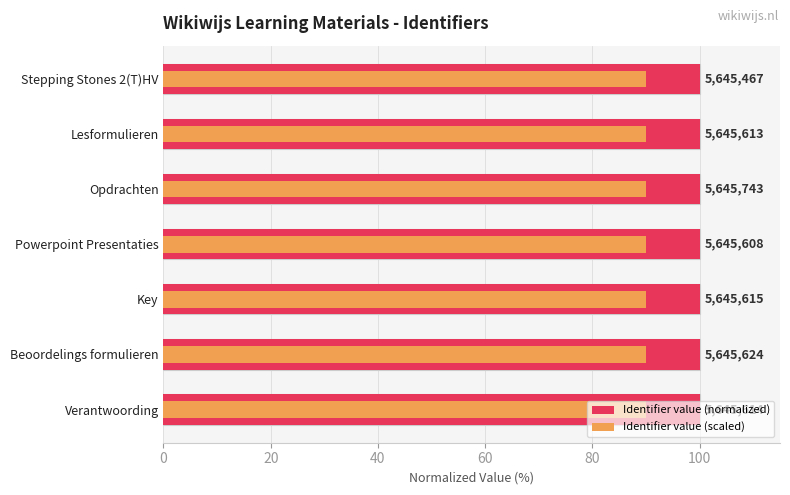

List the series in order of their peak value, highest first.

Identifier value (normalized), Identifier value (scaled)